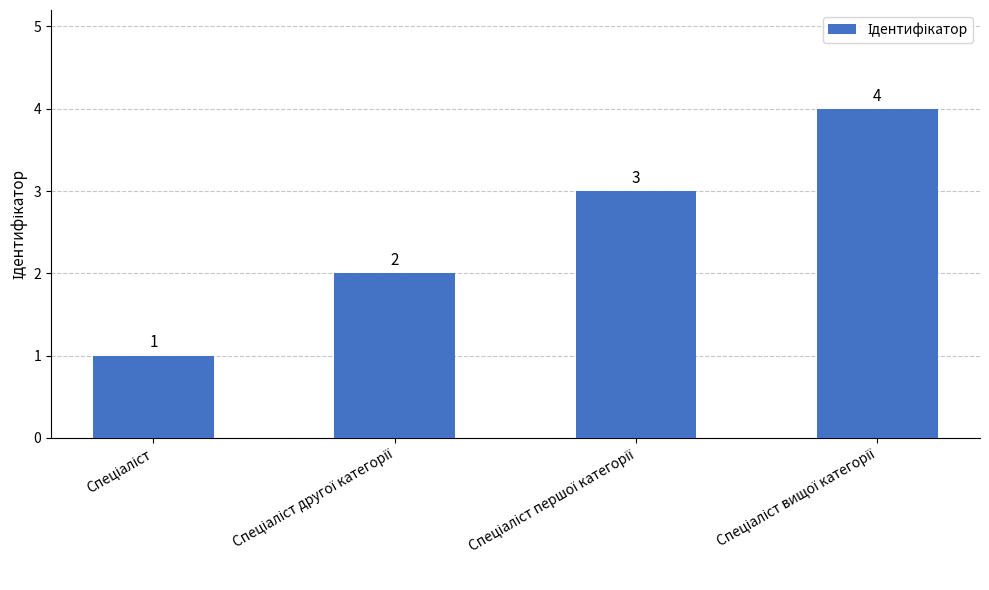

What is the difference between the maximum and minimum values?

3